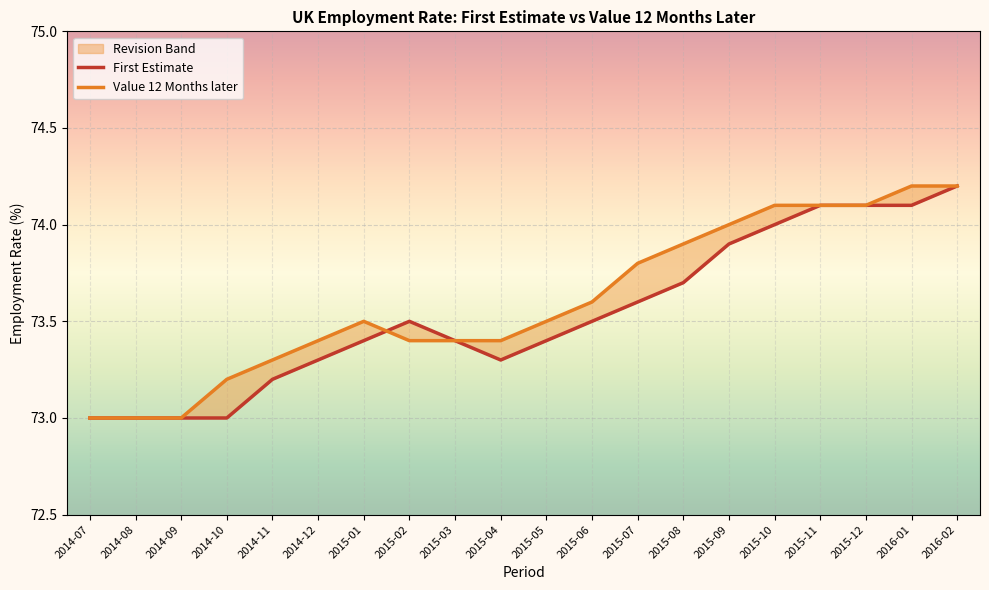

Where do First Estimate and Value 12 Months later first cross each other?

2015-01 and 2015-02